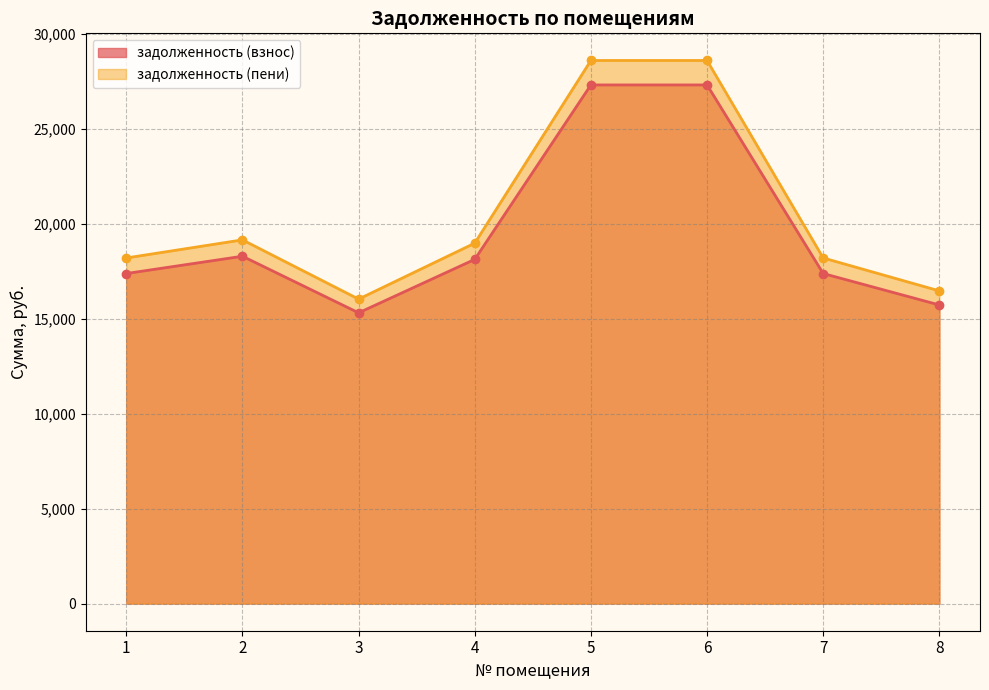

Rank the series by their average value, from highest to lowest.

задолженность (пени), задолженность (взнос)